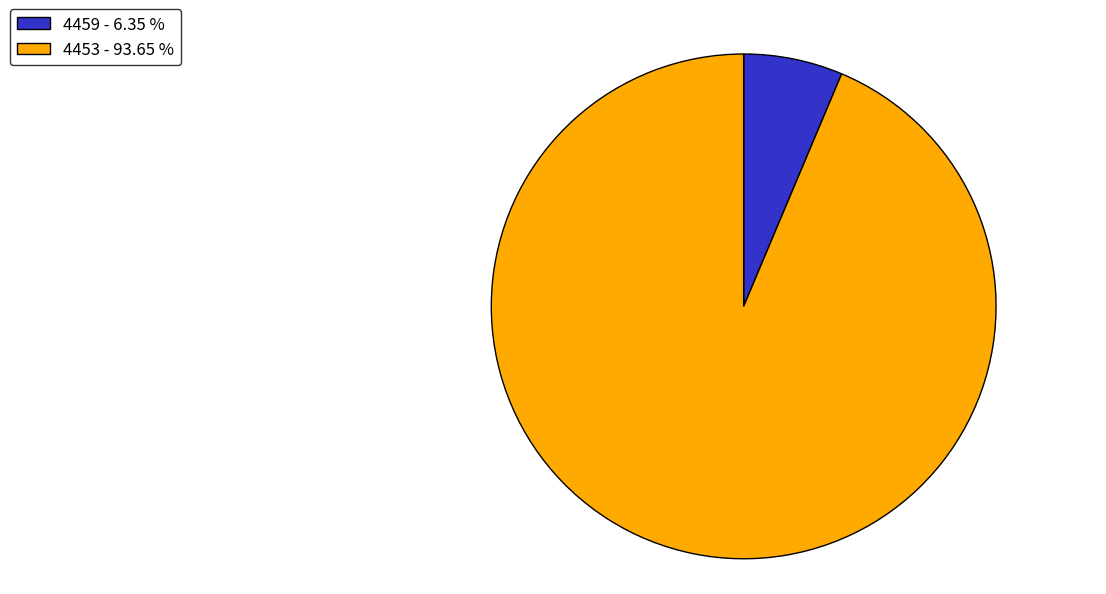

True or false: 4459 accounts for 6% of the total.

True